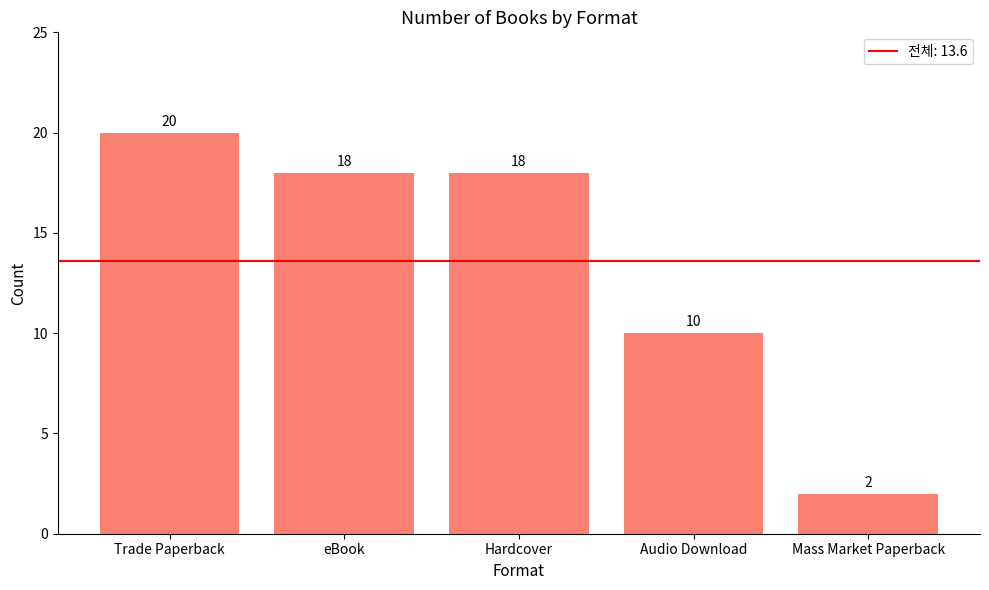

Reading right to left, list all the values displayed in this chart.

Mass Market Paperback=2	Audio Download=10	Hardcover=18	eBook=18	Trade Paperback=20